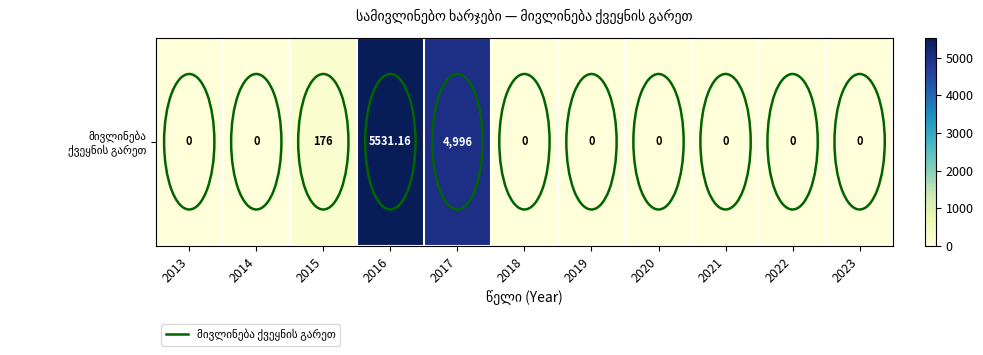

Is it true that the value at 2023 is -3062.6?

False